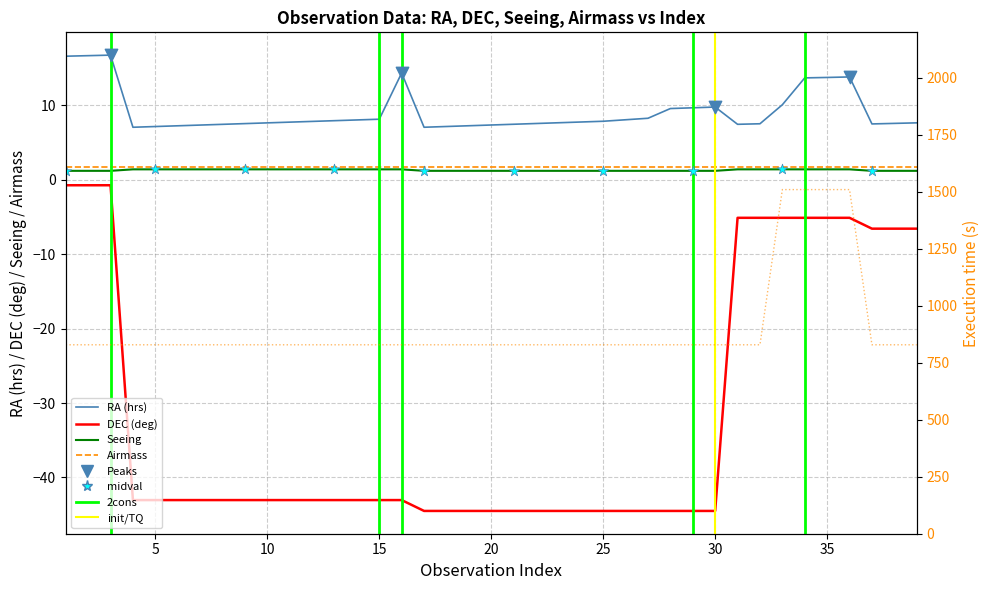

At how many categories does at least one series exceed 1062?

4